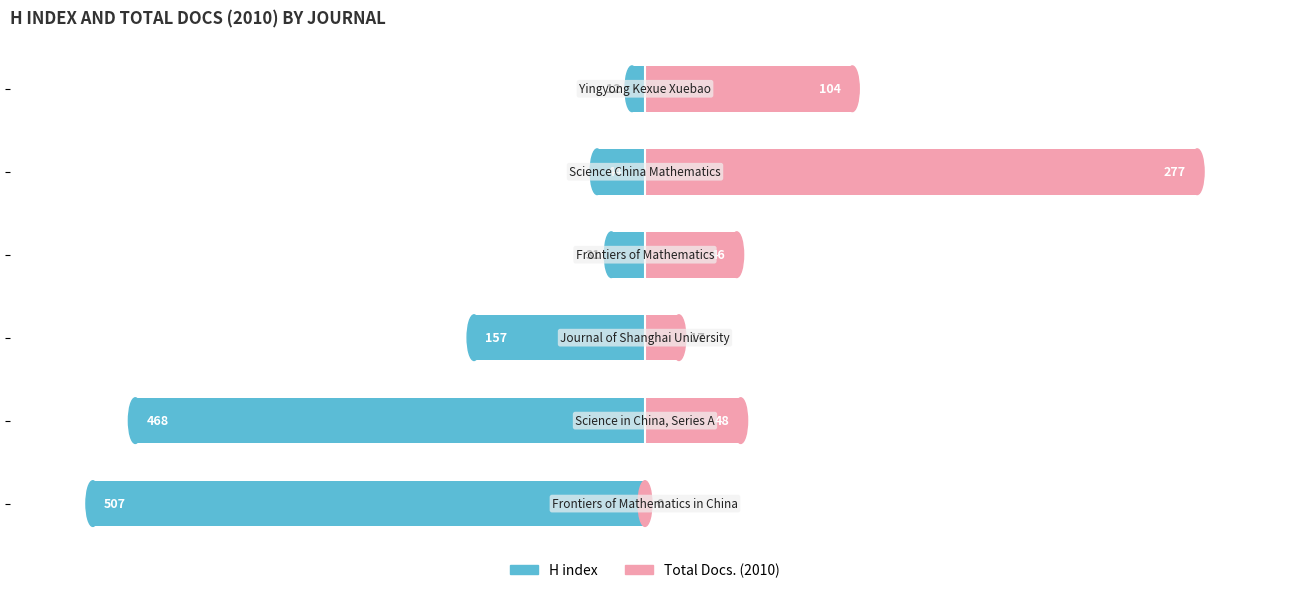

How many distinct data groups are displayed?

2